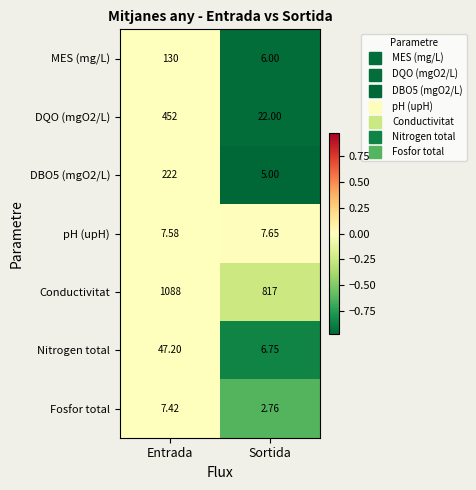

Which category has the highest value across all series?

Entrada